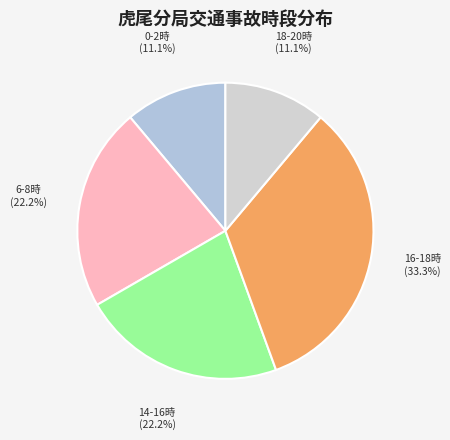

Combined, what portion of the pie is 16-18時 and 6-8時?

55.6%